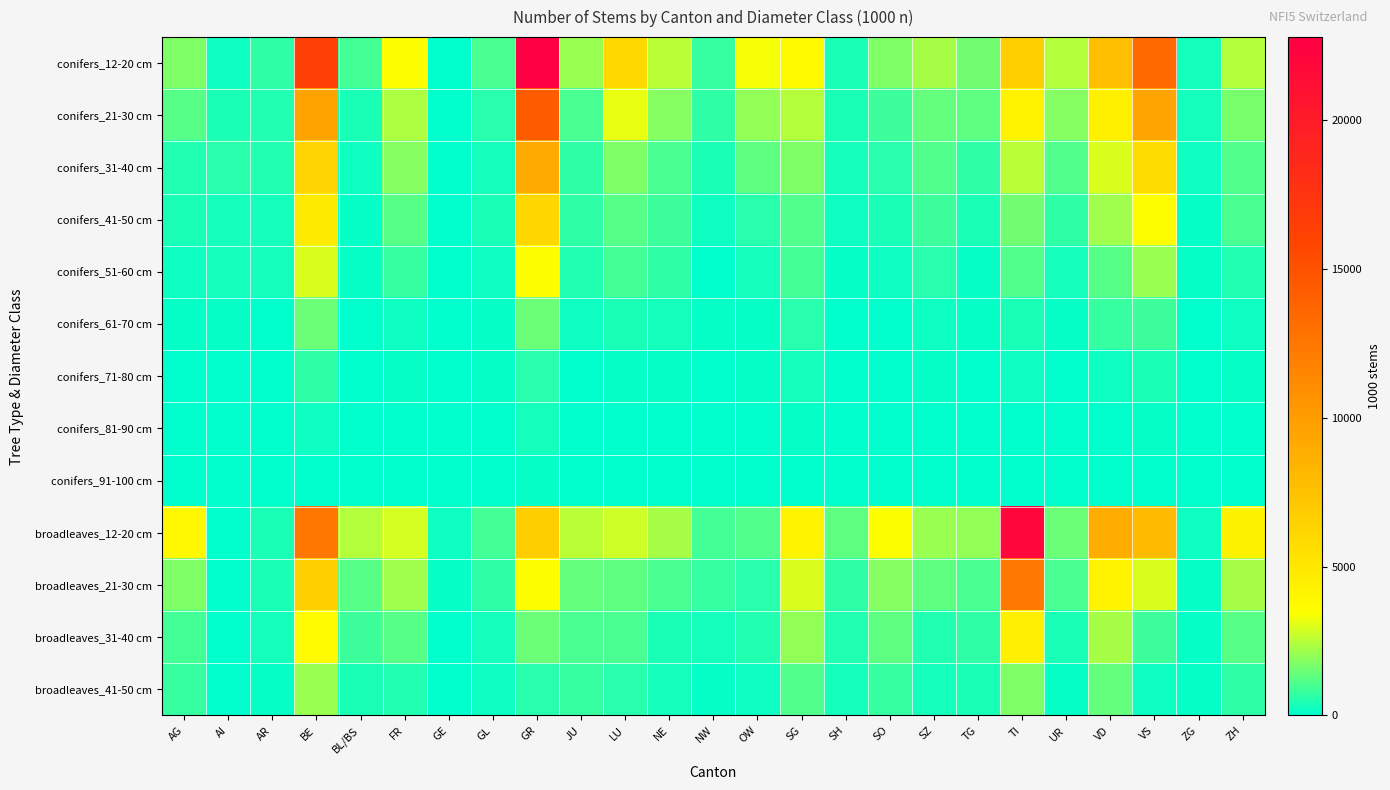

List the series in order of their peak value, highest first.

conifers_12-20 cm, broadleaves_12-20 cm, conifers_21-30 cm, broadleaves_21-30 cm, conifers_31-40 cm, conifers_41-50 cm, broadleaves_31-40 cm, conifers_51-60 cm, broadleaves_41-50 cm, conifers_61-70 cm, conifers_71-80 cm, conifers_81-90 cm, conifers_91-100 cm